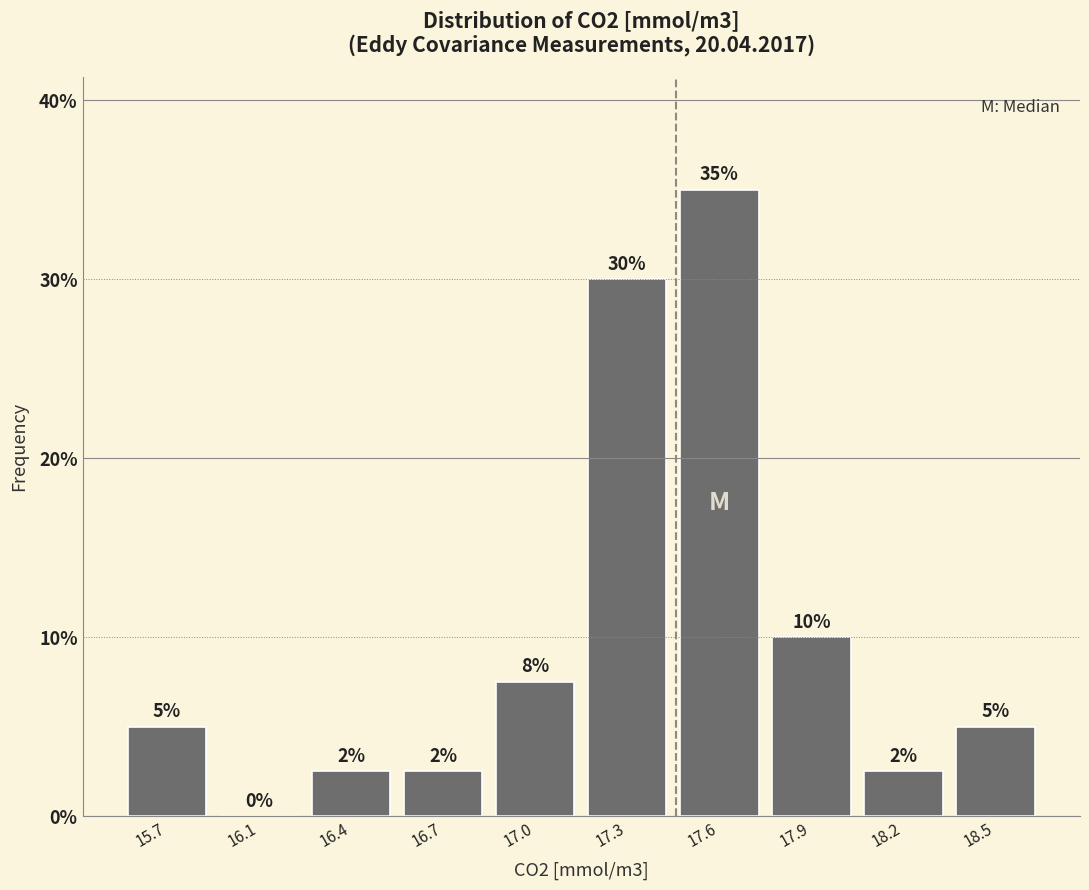

The chart shows a value of 1.1 at 15.7. True or false?

False